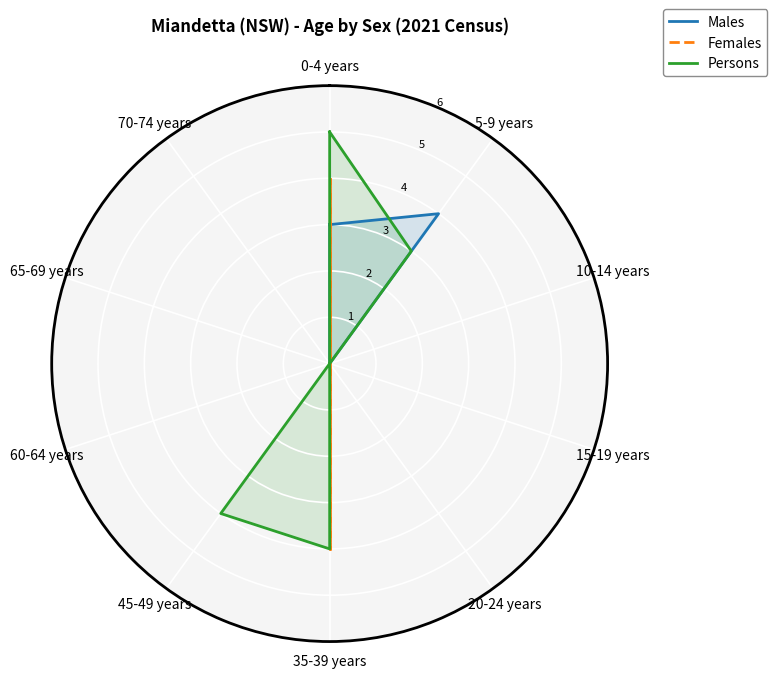

Rank the series by their maximum value, from highest to lowest.

Persons, Males, Females